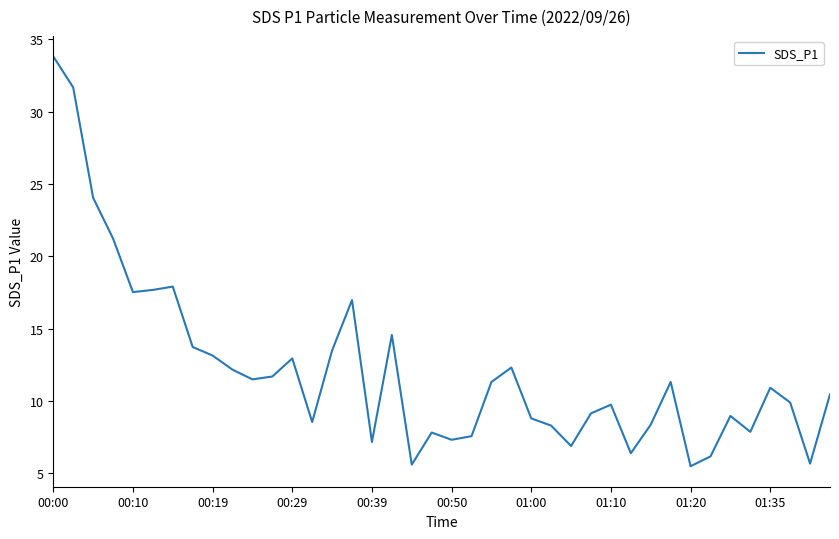

What is the difference between the maximum and minimum values?

28.4